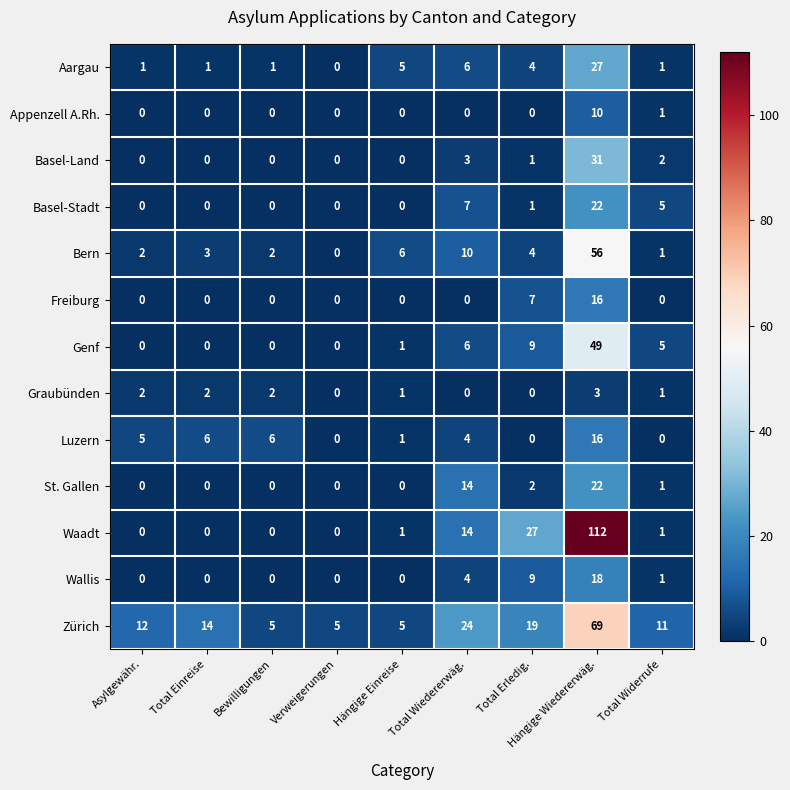

At which label is Appenzell A.Rh. closest to 5?

Total Widerrufe